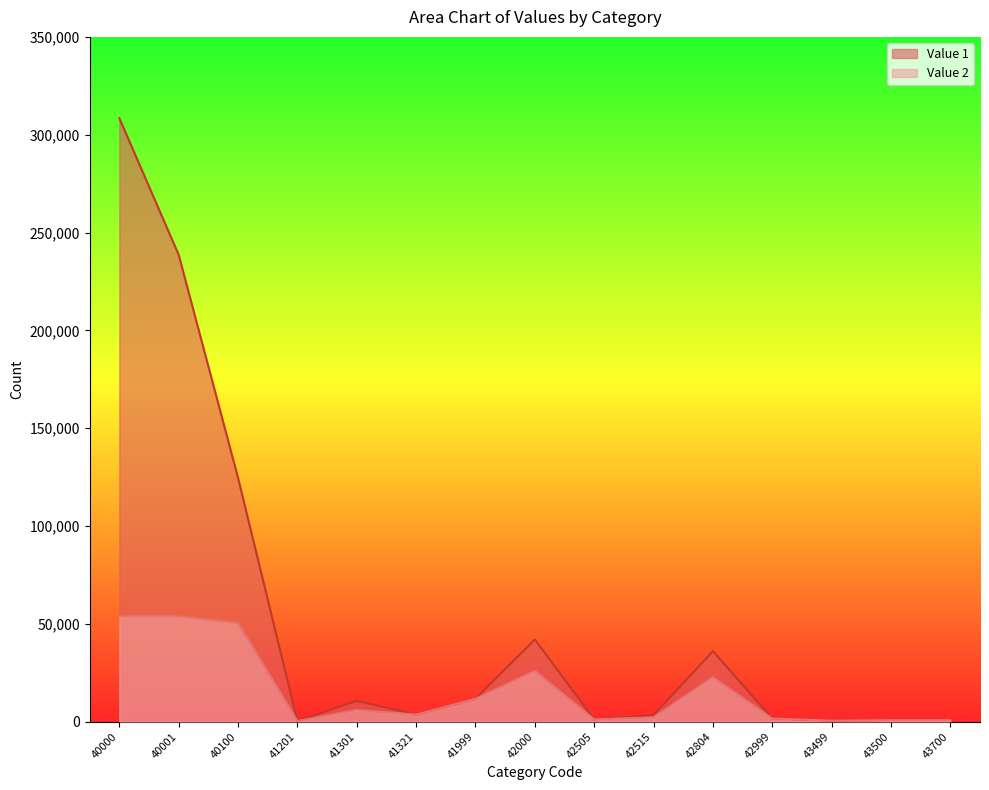

At how many categories does at least one series exceed 298631?

1